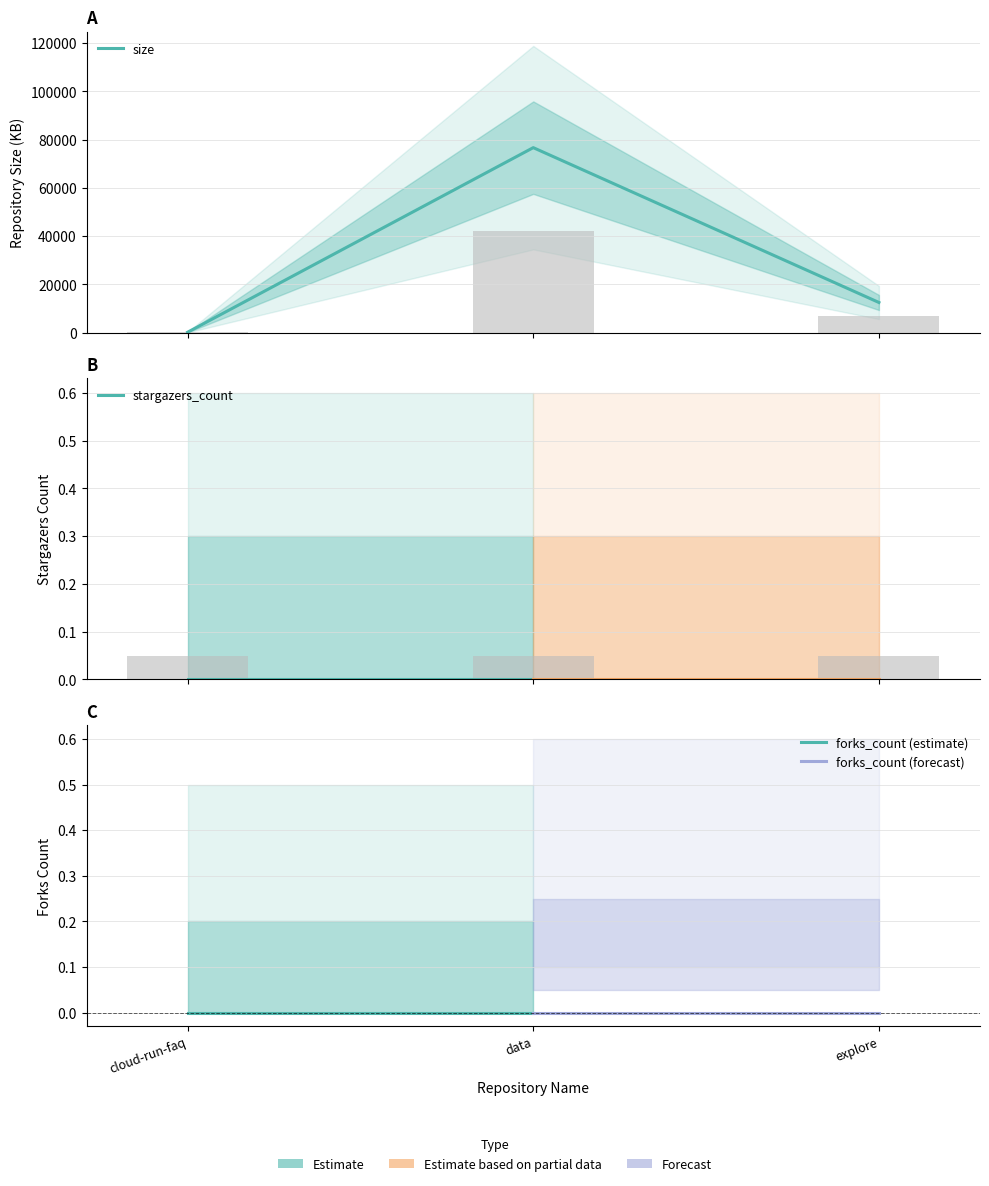

What are all the series names shown in the legend?

size, stargazers_count, forks_count